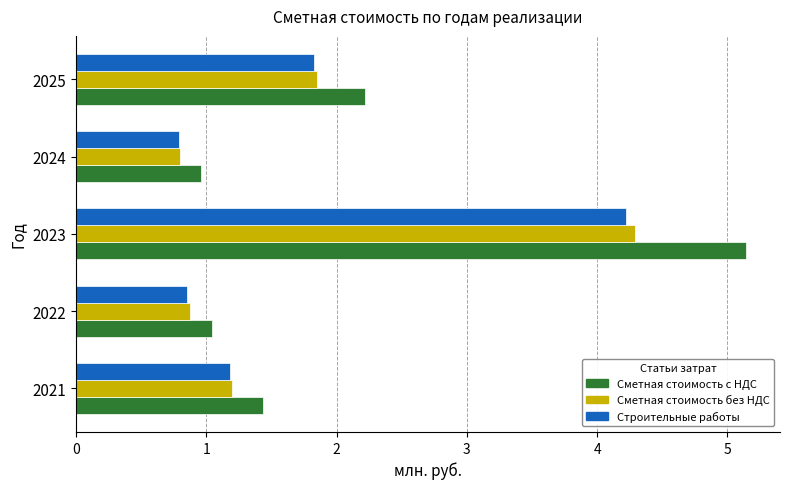

List the labels in order of Строительные работы value, largest first.

2023, 2025, 2021, 2022, 2024